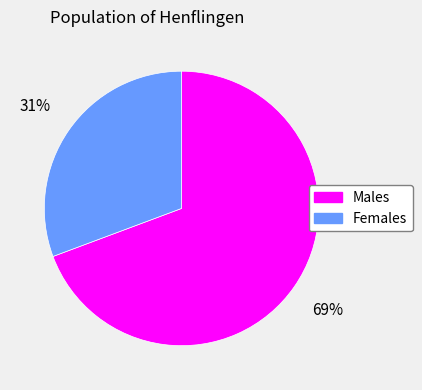

How many slices are in this pie chart?

2